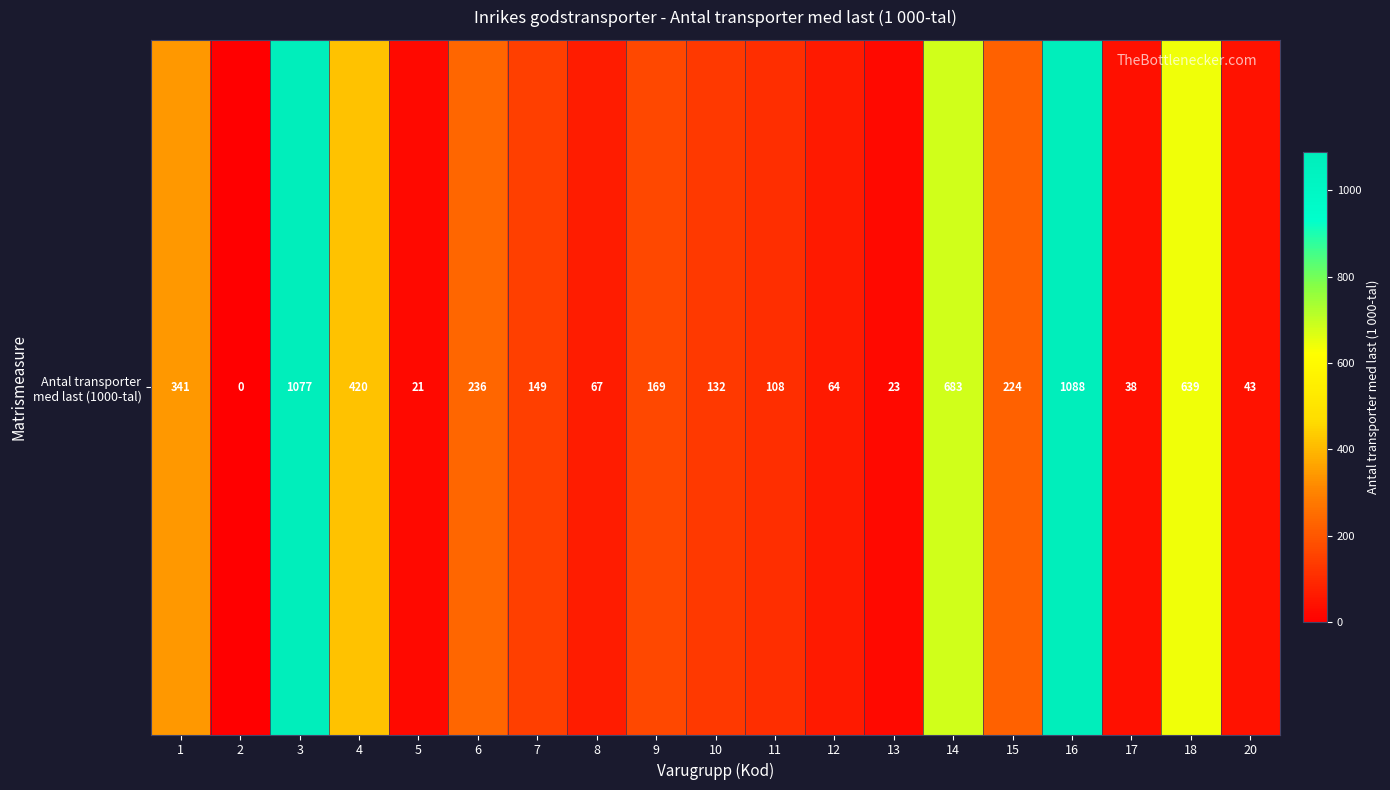

What is the sum of the values at 12 and 20?

106.6